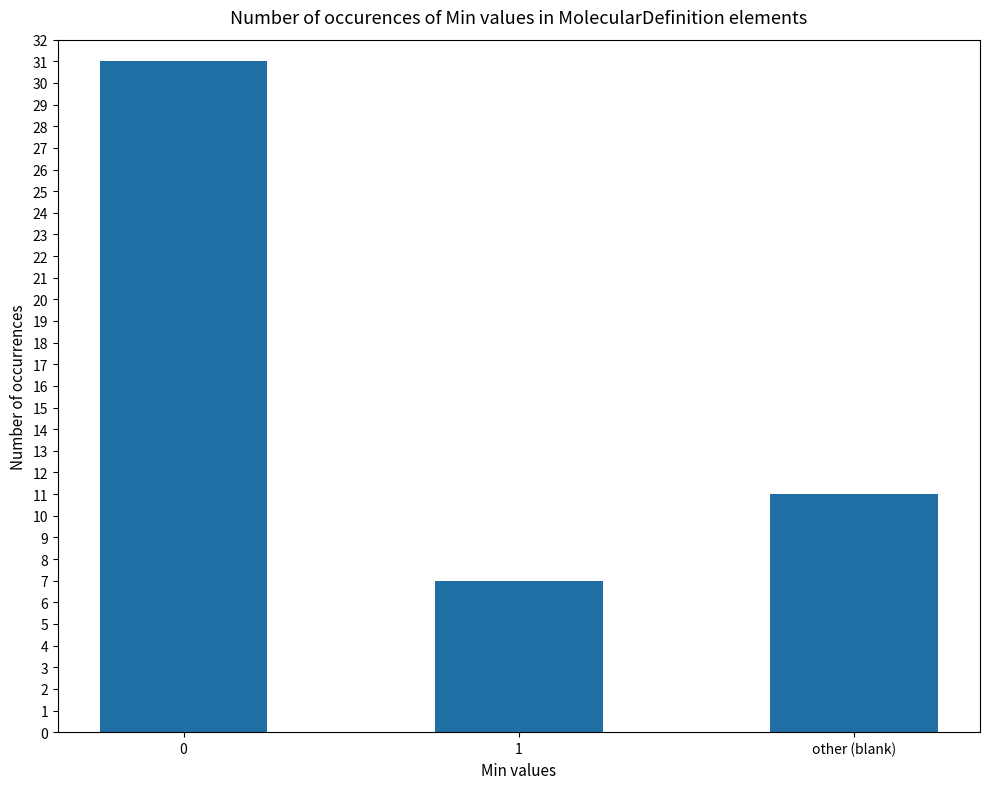

Which label corresponds to the smallest value in the chart?

1